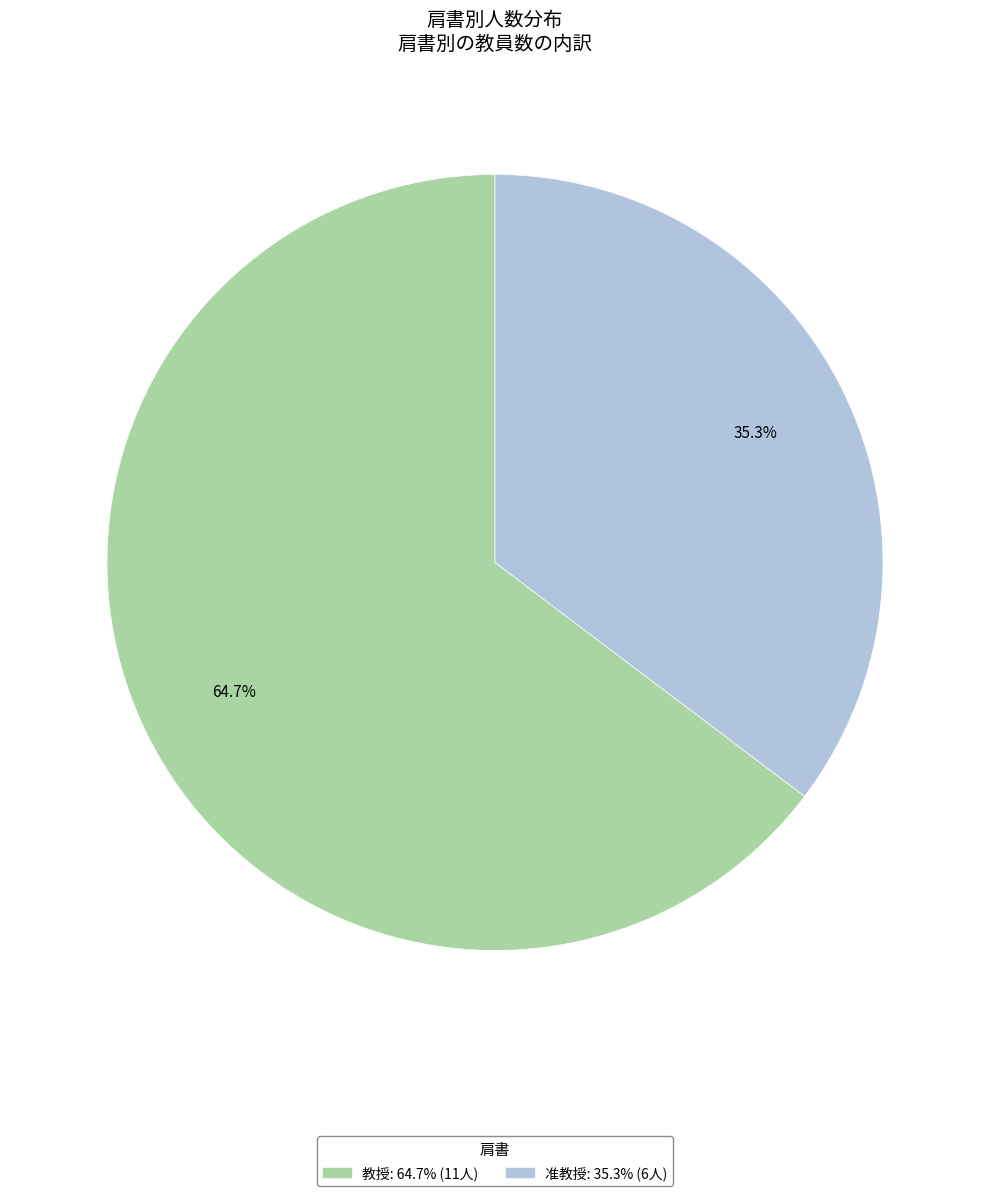

To the nearest percent, what is the average slice percentage?

50%